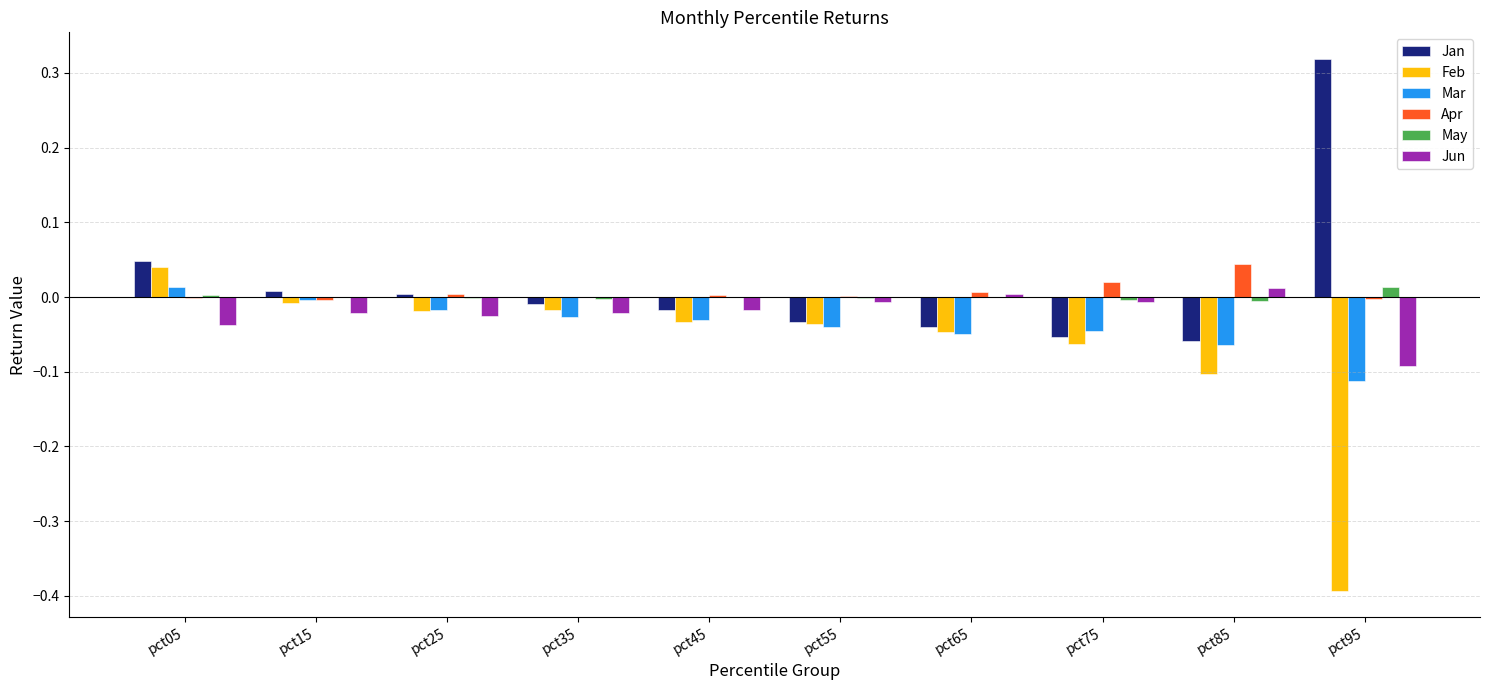

Does the chart contain stacked bars?

No